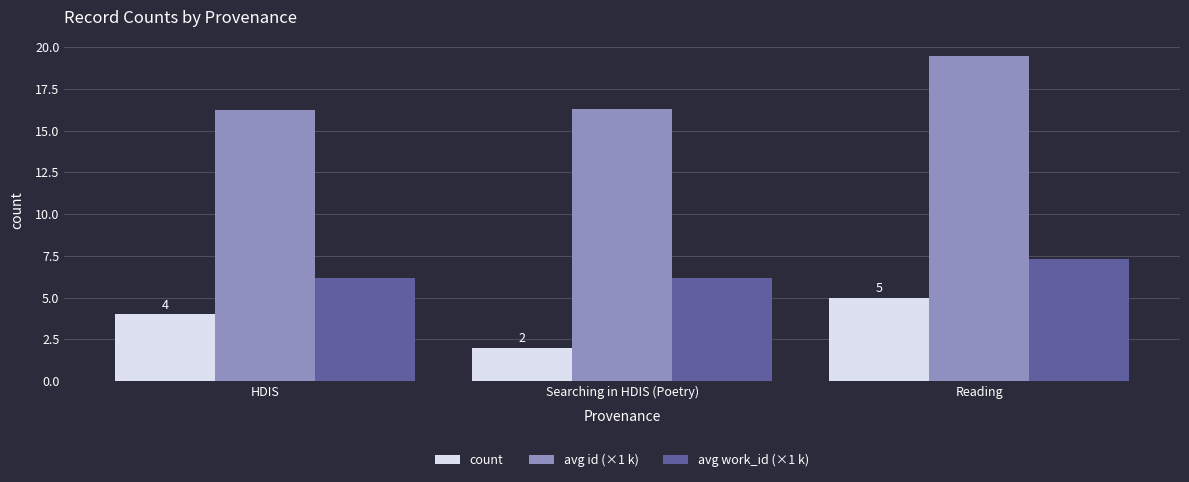

Rank the series by their maximum value, from highest to lowest.

avg id (×1 k), avg work_id (×1 k), count